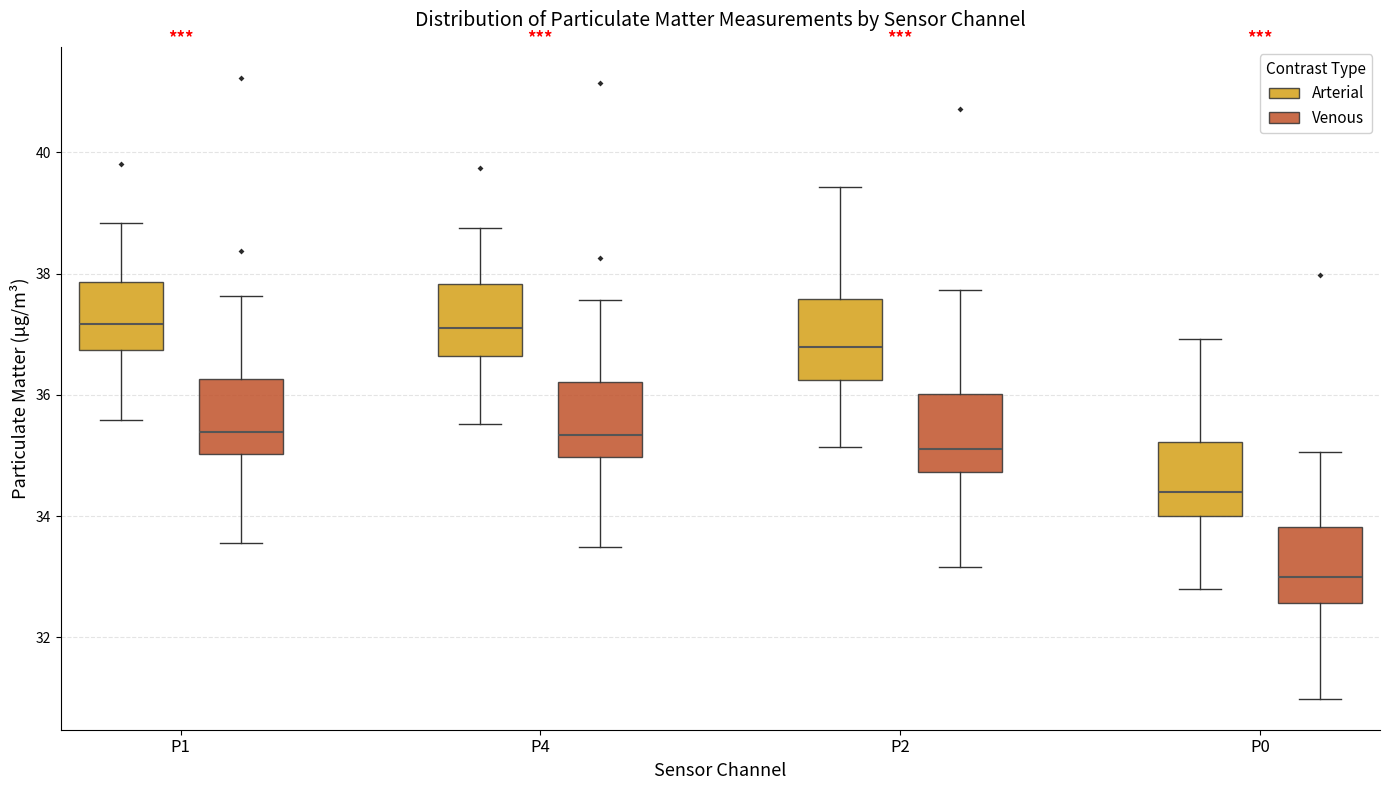

Reading left to right, read every box against the y-axis: the position of its median line, the range the box covers, and the ends of its whiskers. The values are not printed on the chart, so give them approximately, as read against the axis.

P1 (Arterial): median 37.2, box 36.8 to 37.8, whiskers 35.6 to 38.8
P1 (Venous): median 35.4, box 35.0 to 36.2, whiskers 33.6 to 37.6
P4 (Arterial): median 37.2, box 36.6 to 37.8, whiskers 35.6 to 38.8
P4 (Venous): median 35.4, box 35.0 to 36.2, whiskers 33.4 to 37.6
P2 (Arterial): median 36.8, box 36.2 to 37.6, whiskers 35.2 to 39.4
P2 (Venous): median 35.2, box 34.8 to 36.0, whiskers 33.2 to 37.8
P0 (Arterial): median 34.4, box 34.0 to 35.2, whiskers 32.8 to 37.0
P0 (Venous): median 33.0, box 32.6 to 33.8, whiskers 31.0 to 35.0